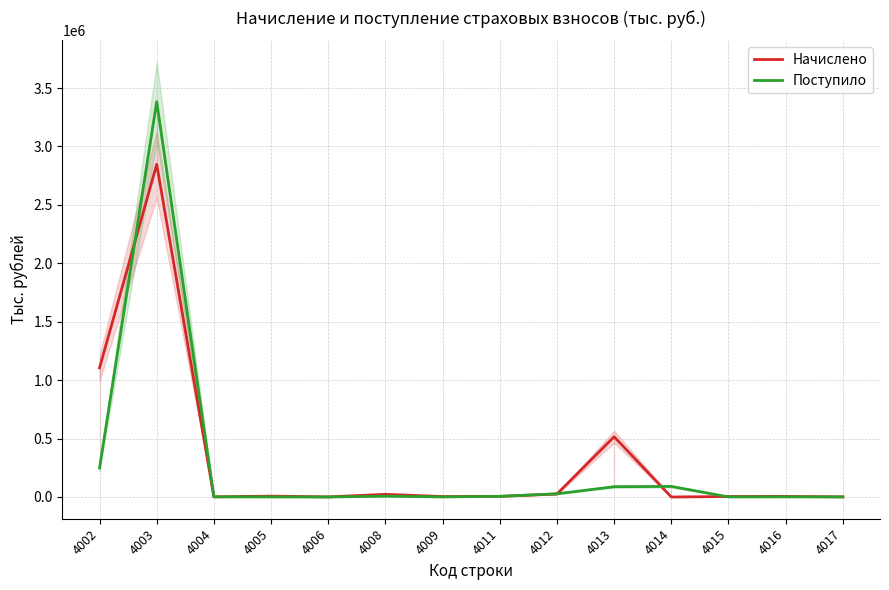

How many distinct data groups are displayed?

2